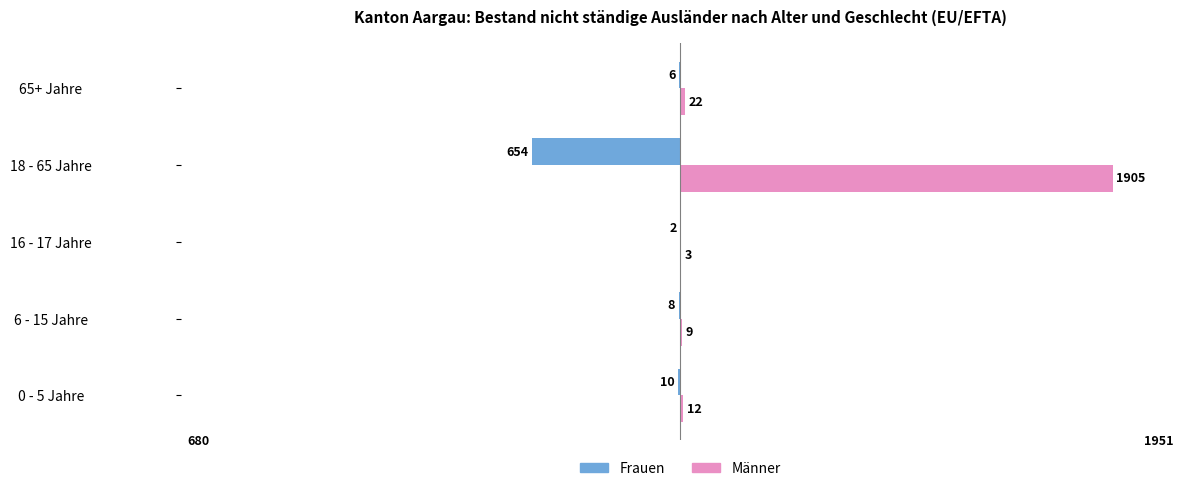

What are all the series names shown in the legend?

Frauen, Männer